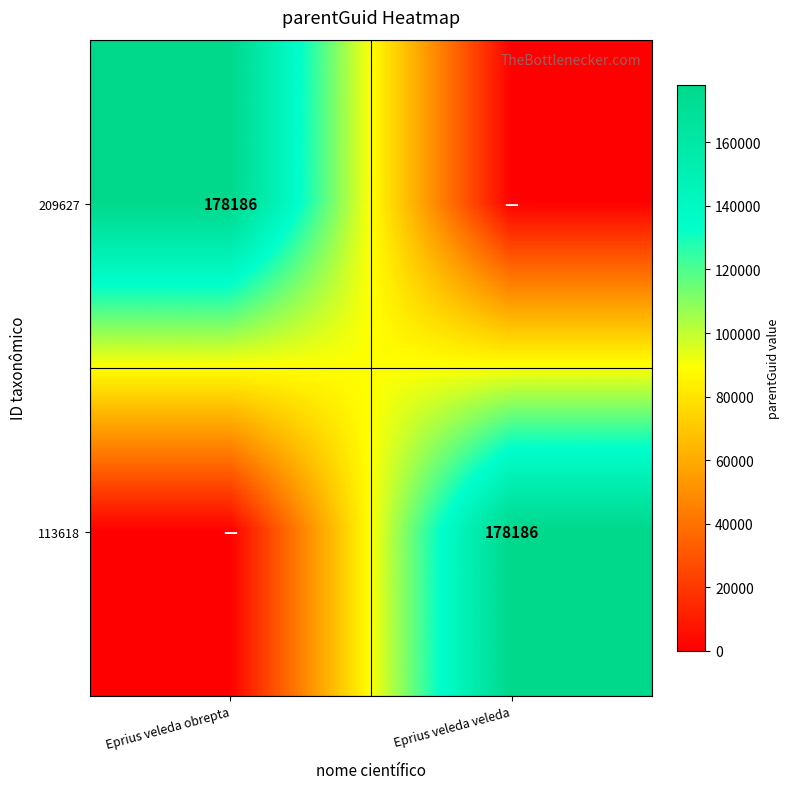

What is the maximum value shown in the chart?

178186